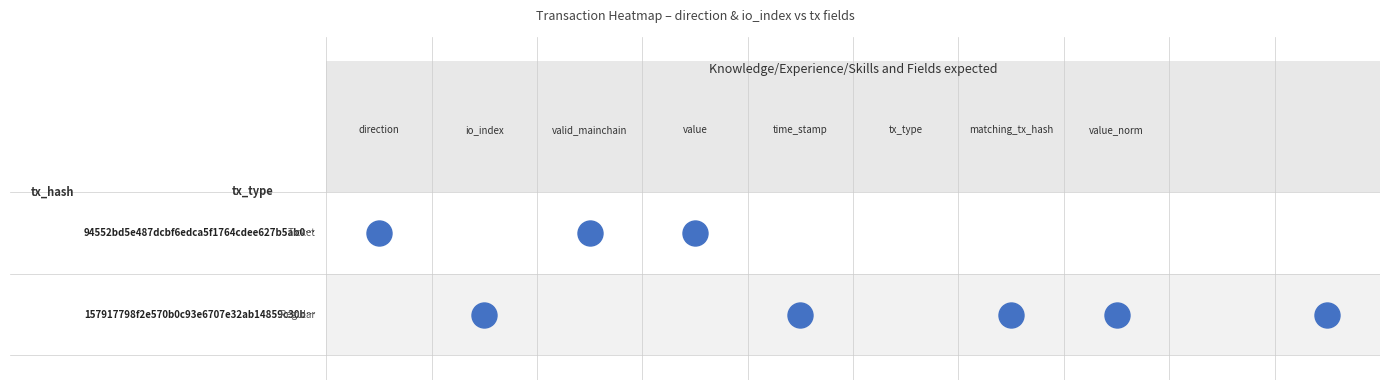

Which series has the largest total across all categories?

157917798f2e570b0c93e6707e32ab14859c30b